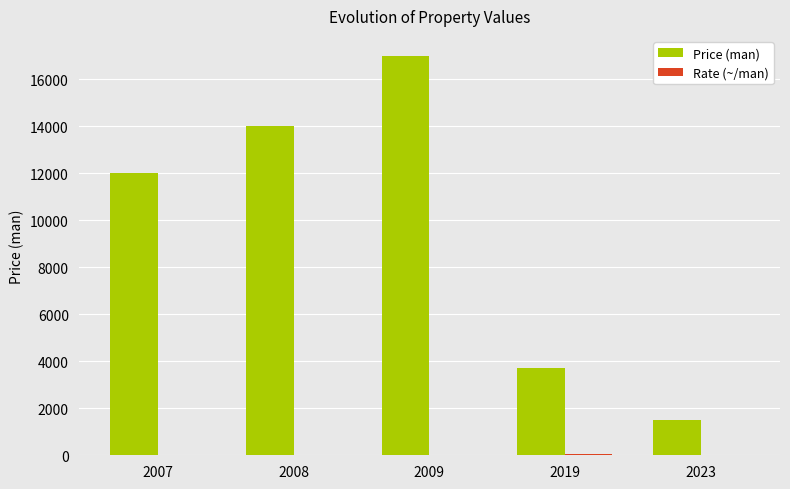

What is the sum of all Price (man) values?

48200.0